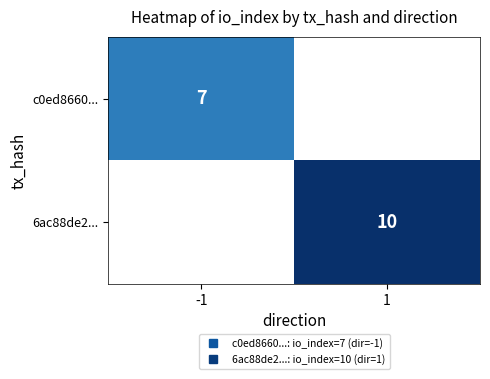

Is the value of c0ed8660... at 1 greater than the value of 6ac88de2... at -1?

No